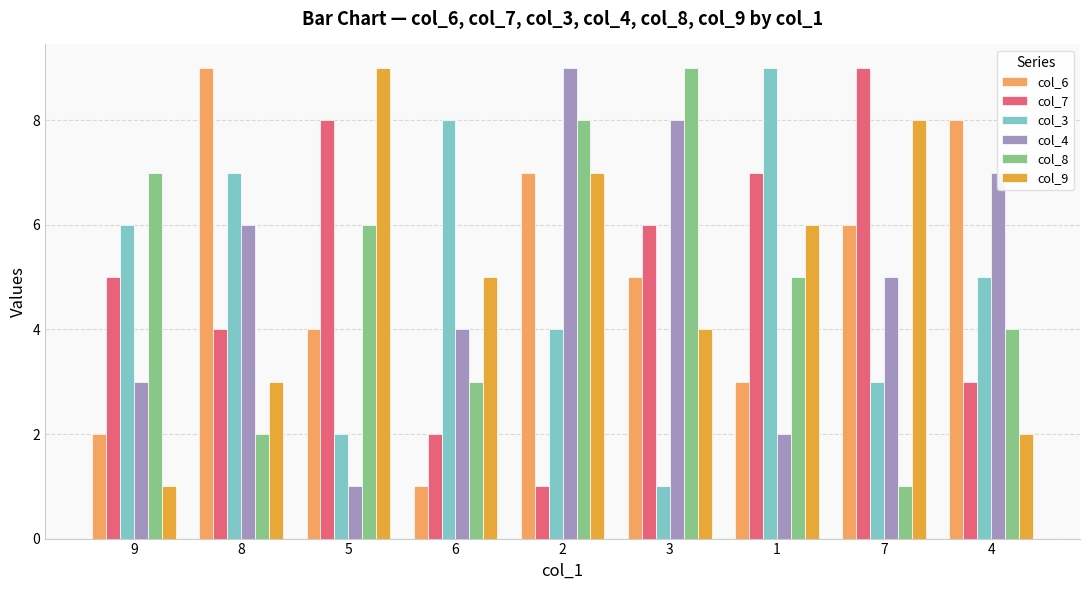

Which series changed the most between 9 and 4?

col_6